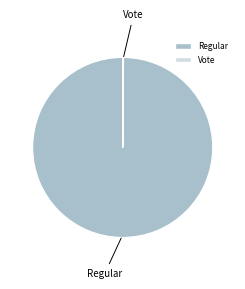

Does Regular represent more than half of the total?

Yes